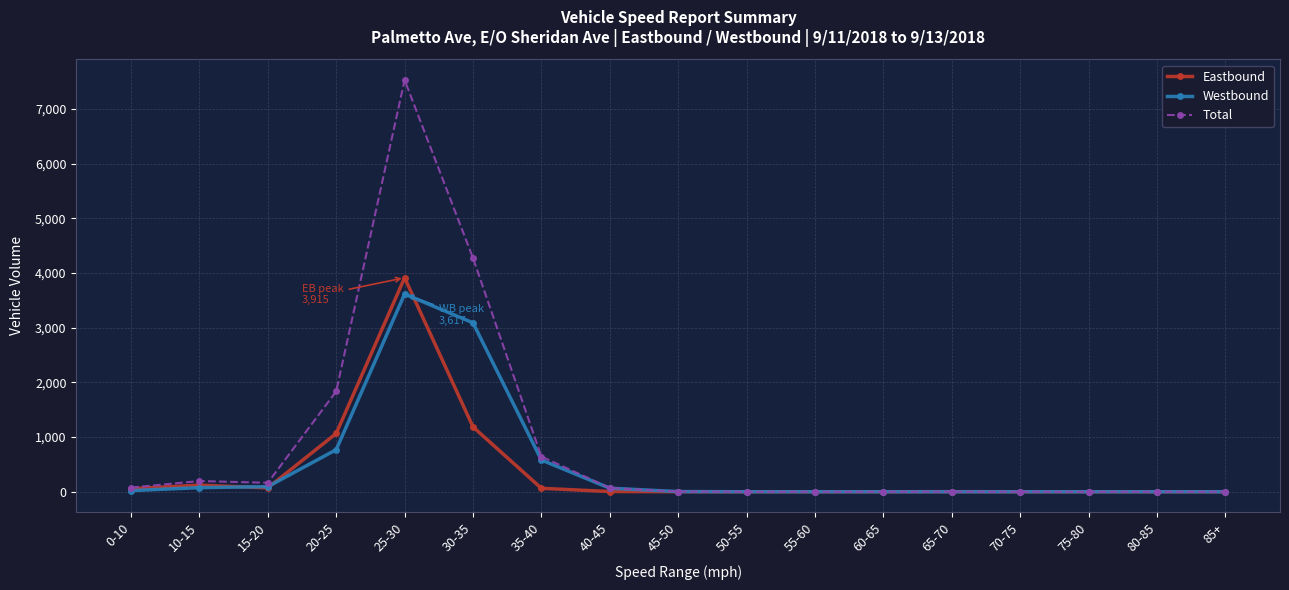

What is the sum of all Eastbound values?

6485